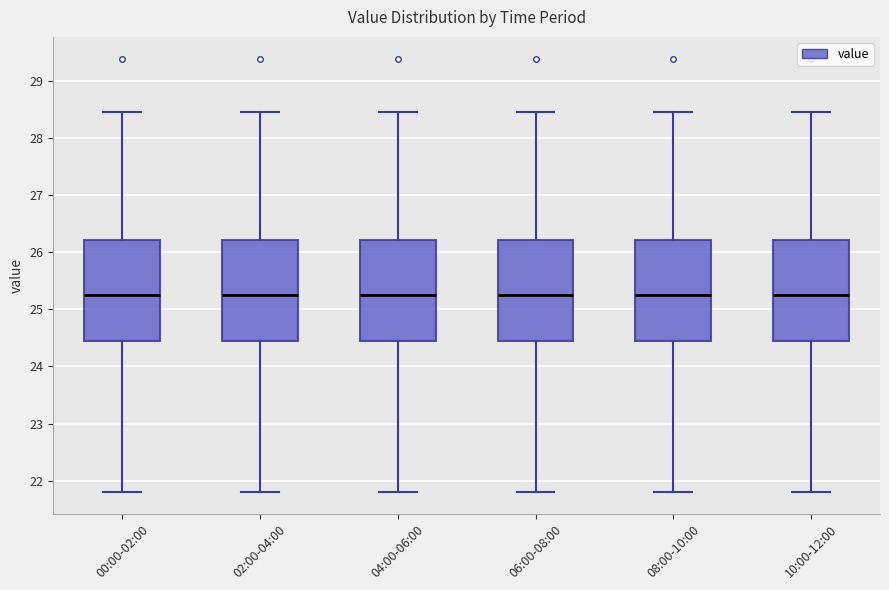

Reading left to right, transcribe this box plot: for each box, give where its median line is, the range the box spans, and where its two whiskers end, as read against the y-axis. The values are not printed on the chart, so give them approximately, as read against the axis.

00:00-02:00: median 25.3, box 24.5 to 26.2, whiskers 21.8 to 28.5
02:00-04:00: median 25.3, box 24.5 to 26.2, whiskers 21.8 to 28.5
04:00-06:00: median 25.3, box 24.5 to 26.2, whiskers 21.8 to 28.5
06:00-08:00: median 25.3, box 24.5 to 26.2, whiskers 21.8 to 28.5
08:00-10:00: median 25.3, box 24.5 to 26.2, whiskers 21.8 to 28.5
10:00-12:00: median 25.3, box 24.5 to 26.2, whiskers 21.8 to 28.5